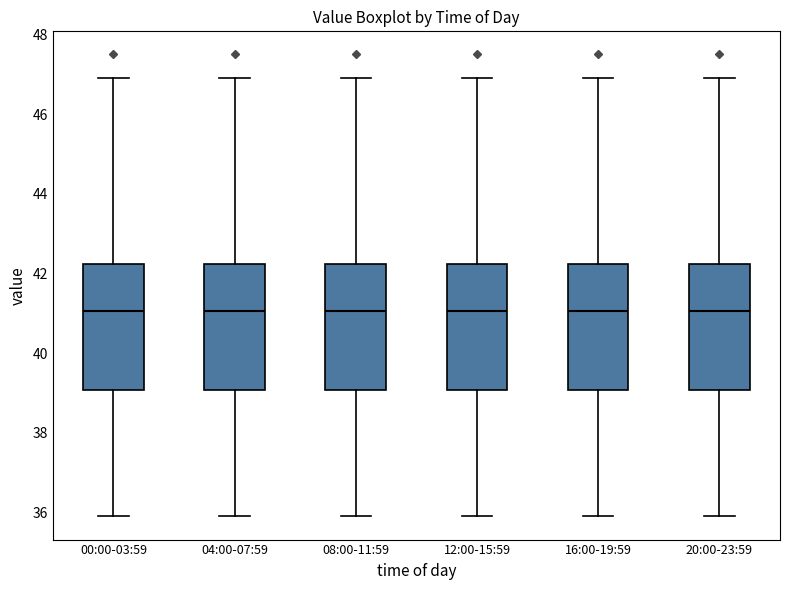

Where does the median line of the box for 20:00-23:59 sit on the y-axis? The values are not printed on the chart, so give them approximately, as read against the axis.

41.0